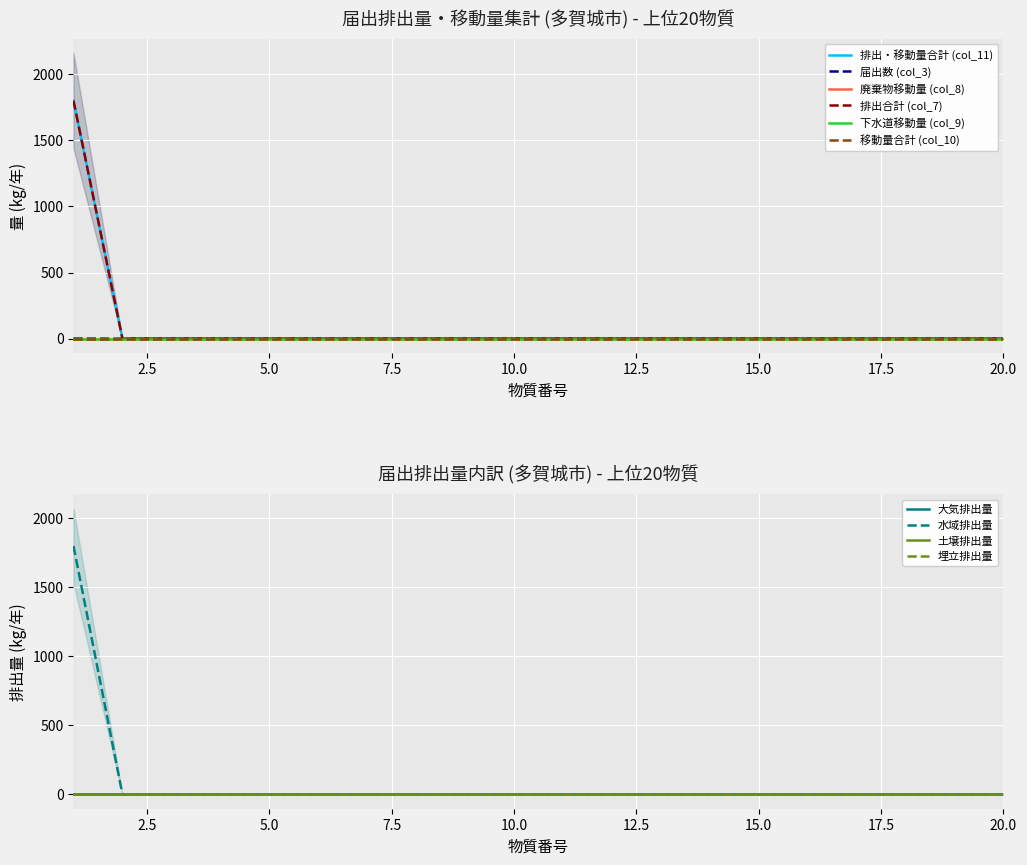

How many data points in 排出・移動量合計 (col_11) are above 0?

1